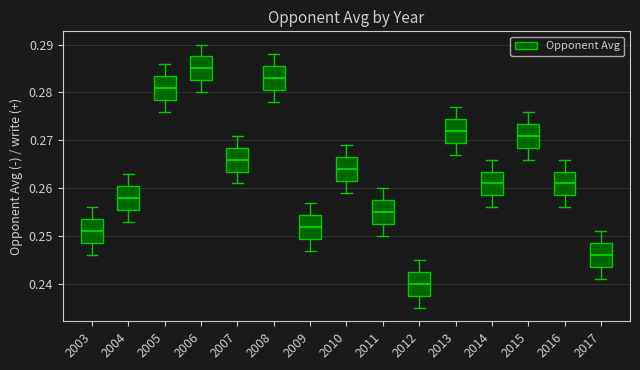

Reading left to right, transcribe this box plot: for each box, give where its median line is, the range the box spans, and where its two whiskers end, as read against the y-axis. The values are not printed on the chart, so give them approximately, as read against the axis.

2003: median 0.251, box 0.249 to 0.254, whiskers 0.246 to 0.256
2004: median 0.258, box 0.256 to 0.261, whiskers 0.253 to 0.263
2005: median 0.281, box 0.279 to 0.284, whiskers 0.276 to 0.286
2006: median 0.285, box 0.283 to 0.288, whiskers 0.280 to 0.290
2007: median 0.266, box 0.264 to 0.269, whiskers 0.261 to 0.271
2008: median 0.283, box 0.281 to 0.286, whiskers 0.278 to 0.288
2009: median 0.252, box 0.250 to 0.255, whiskers 0.247 to 0.257
2010: median 0.264, box 0.262 to 0.267, whiskers 0.259 to 0.269
2011: median 0.255, box 0.253 to 0.258, whiskers 0.250 to 0.260
2012: median 0.240, box 0.238 to 0.243, whiskers 0.235 to 0.245
2013: median 0.272, box 0.270 to 0.275, whiskers 0.267 to 0.277
2014: median 0.261, box 0.259 to 0.264, whiskers 0.256 to 0.266
2015: median 0.271, box 0.269 to 0.274, whiskers 0.266 to 0.276
2016: median 0.261, box 0.259 to 0.264, whiskers 0.256 to 0.266
2017: median 0.246, box 0.244 to 0.249, whiskers 0.241 to 0.251